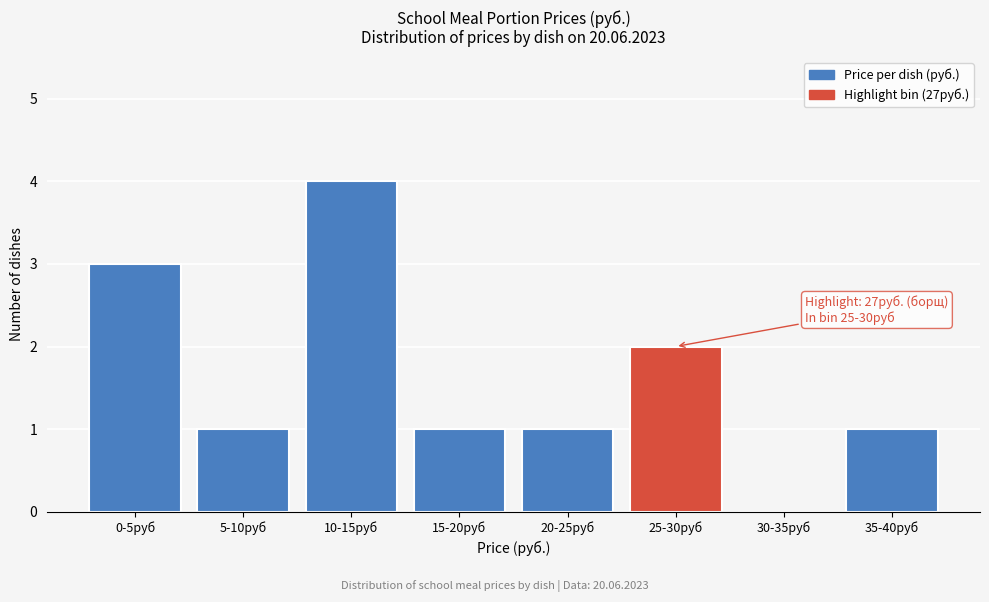

Reading right to left, list all the values displayed in this chart.

35-40руб=1	30-35руб=0	25-30руб=2	20-25руб=1	15-20руб=1	10-15руб=4	5-10руб=1	0-5руб=3